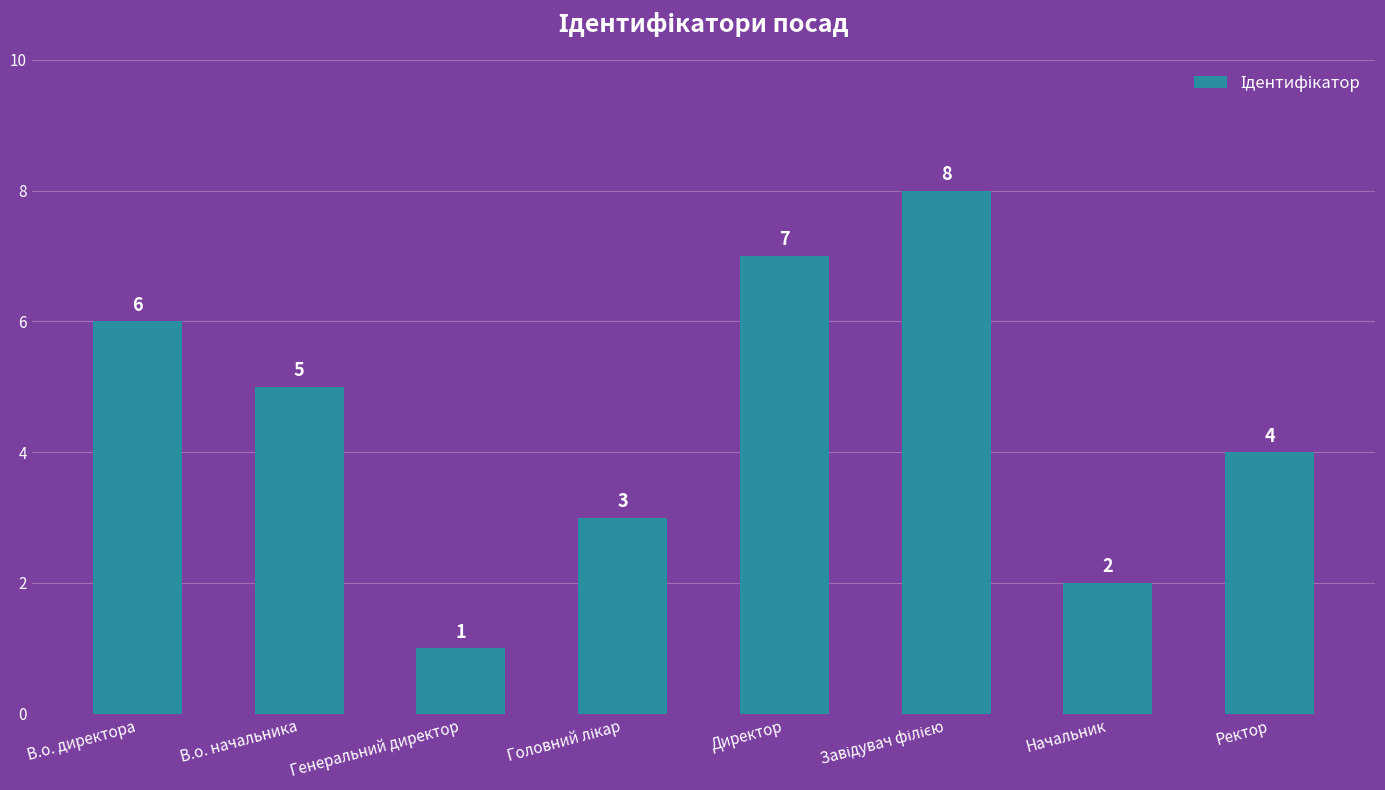

Is it true that the value at Начальник is 2?

True